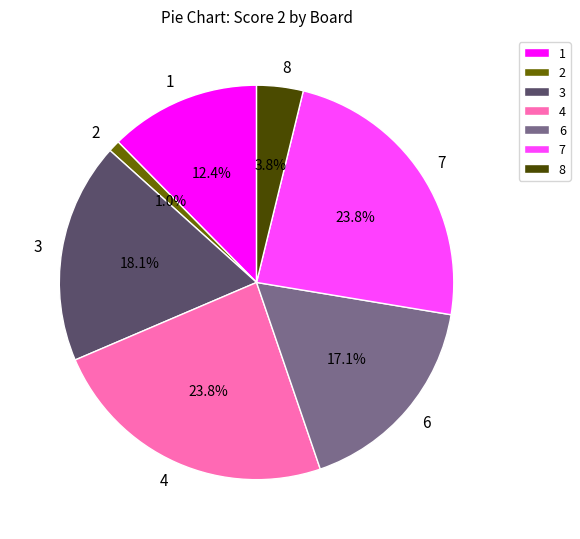

Which has a higher value, 4 or 2?

4